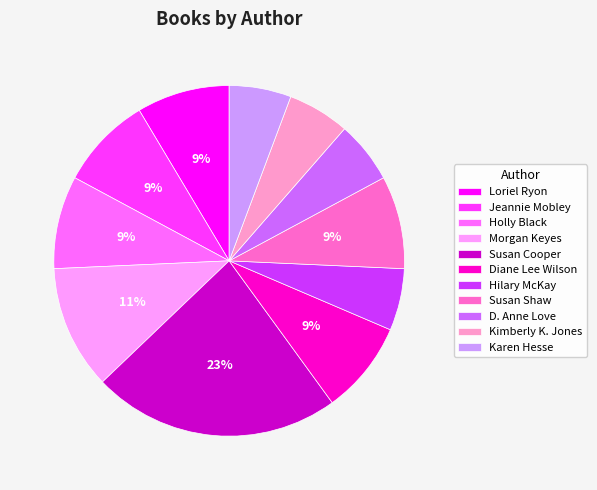

What is the ratio of the value at Karen Hesse to the value at Hilary McKay?

1.0